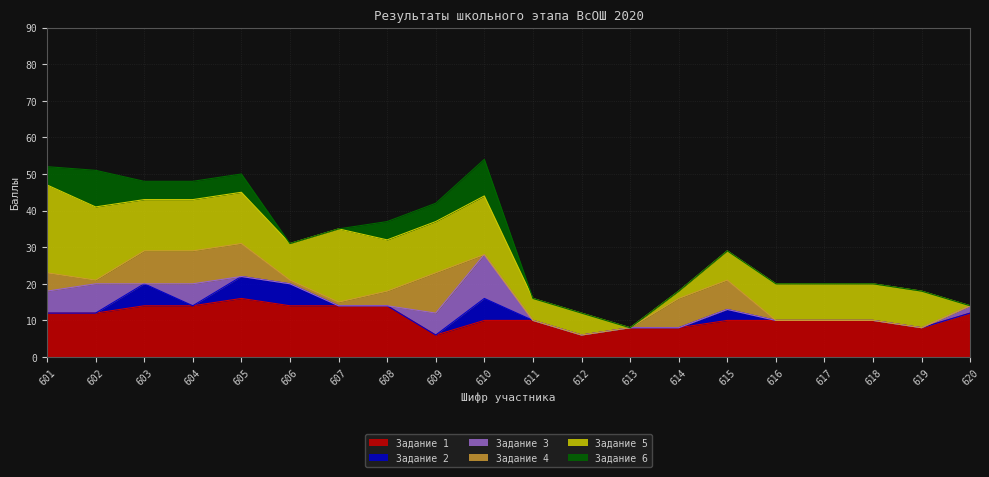

Is it true that Задание 6 equals 0 at 611?

True